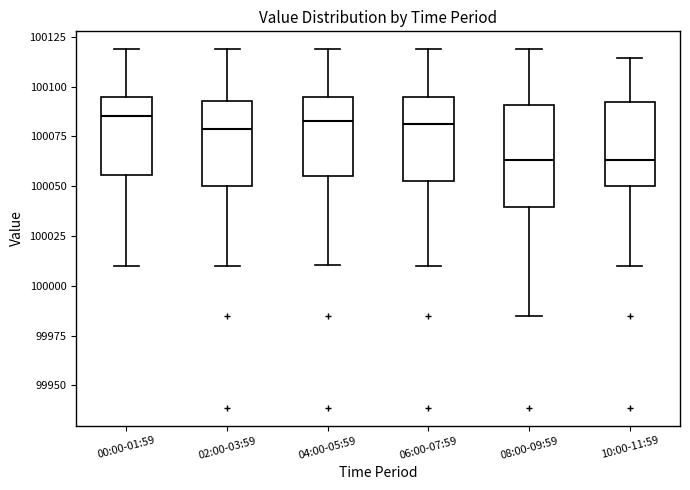

Reading left to right, transcribe this box plot: for each box, give where its median line is, the range the box spans, and where its two whiskers end, as read against the y-axis. The values are not printed on the chart, so give them approximately, as read against the axis.

00:00-01:59: median 100085, box 100055 to 100095, whiskers 100010 to 100120
02:00-03:59: median 100080, box 100050 to 100095, whiskers 100010 to 100120
04:00-05:59: median 100085, box 100055 to 100095, whiskers 100010 to 100120
06:00-07:59: median 100080, box 100055 to 100095, whiskers 100010 to 100120
08:00-09:59: median 100065, box 100040 to 100090, whiskers 99985 to 100120
10:00-11:59: median 100065, box 100050 to 100090, whiskers 100010 to 100115